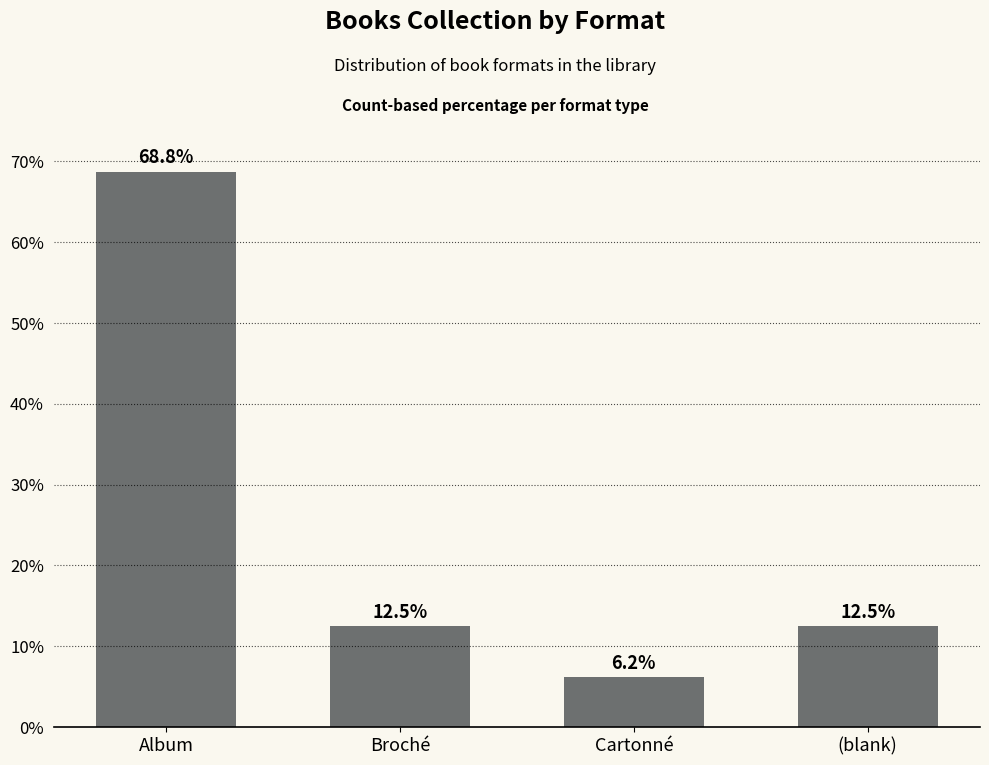

How many data points are above 12?

3